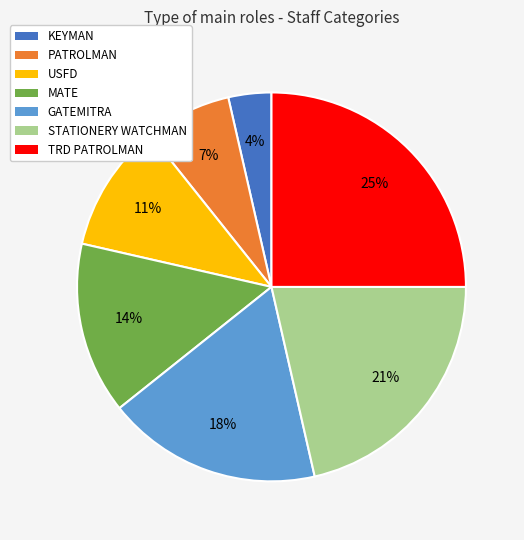

Is the sum of USFD and PATROLMAN greater than half?

No